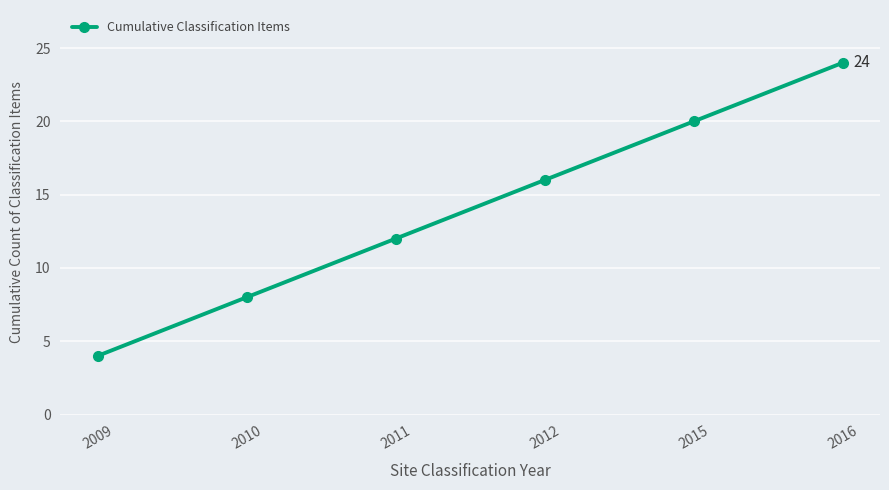

List the labels in order of value, largest first.

2016, 2015, 2012, 2011, 2010, 2009